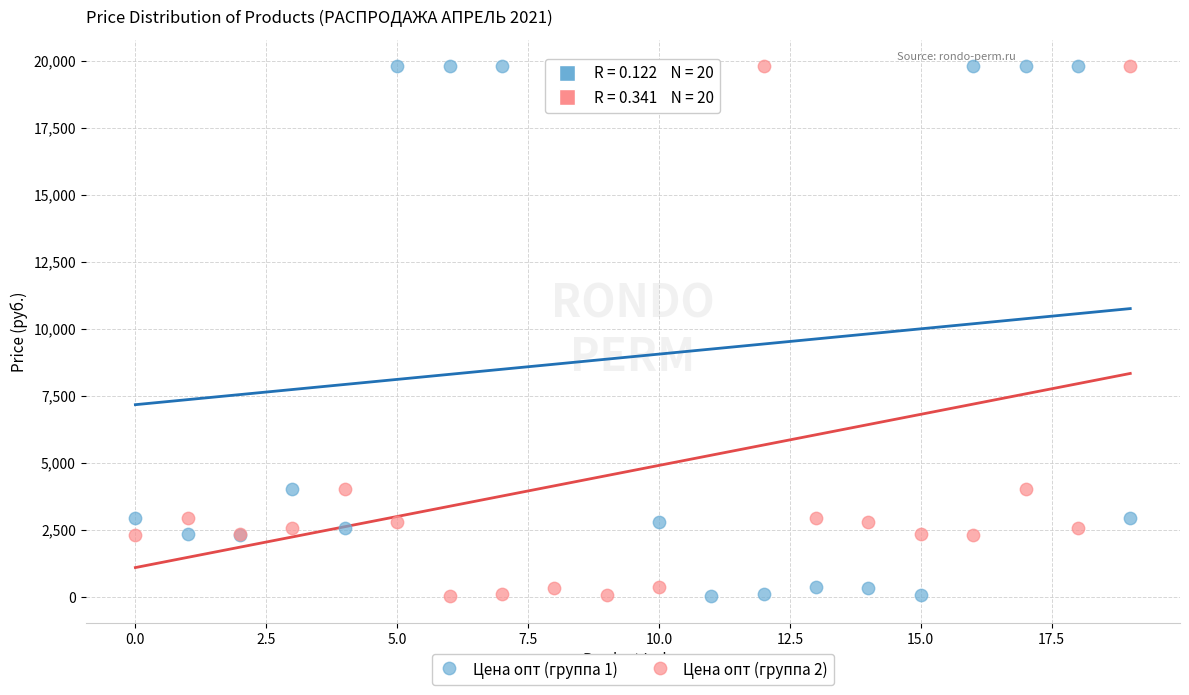

What are all the series names shown in the legend?

Цена опт (группа 1), Цена опт (группа 2)